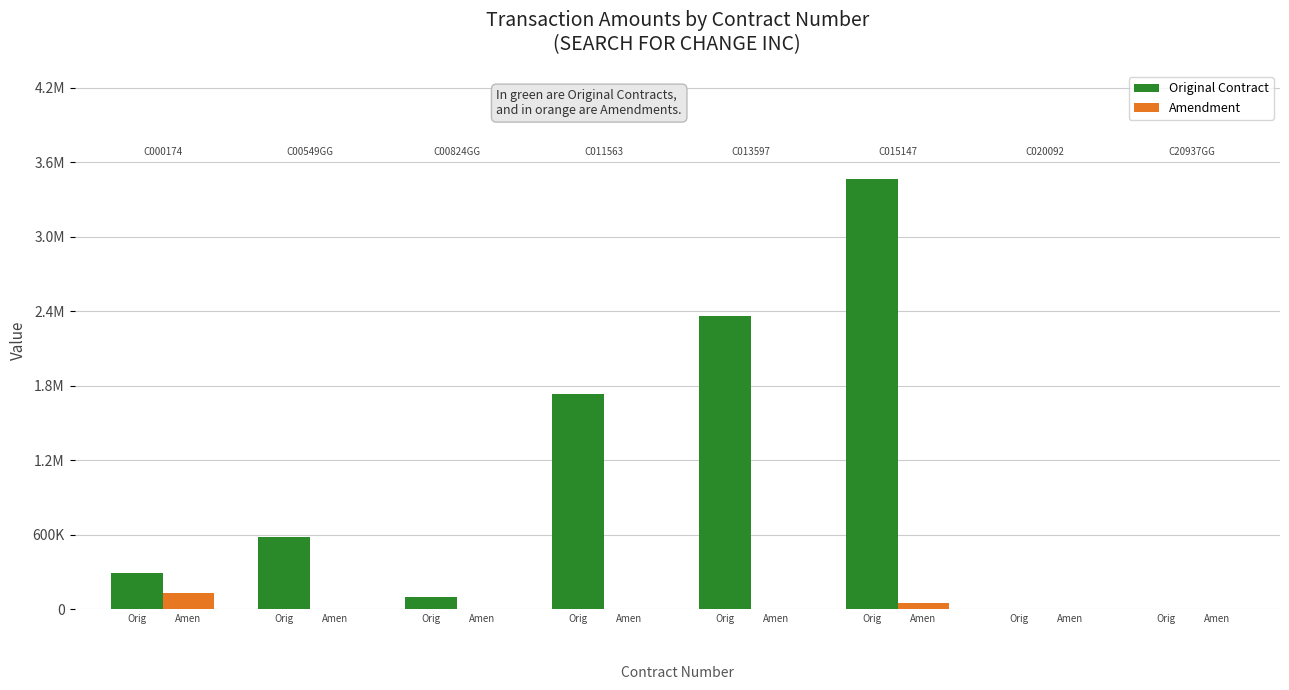

What are all the series names shown in the legend?

Original Contract, Amendment